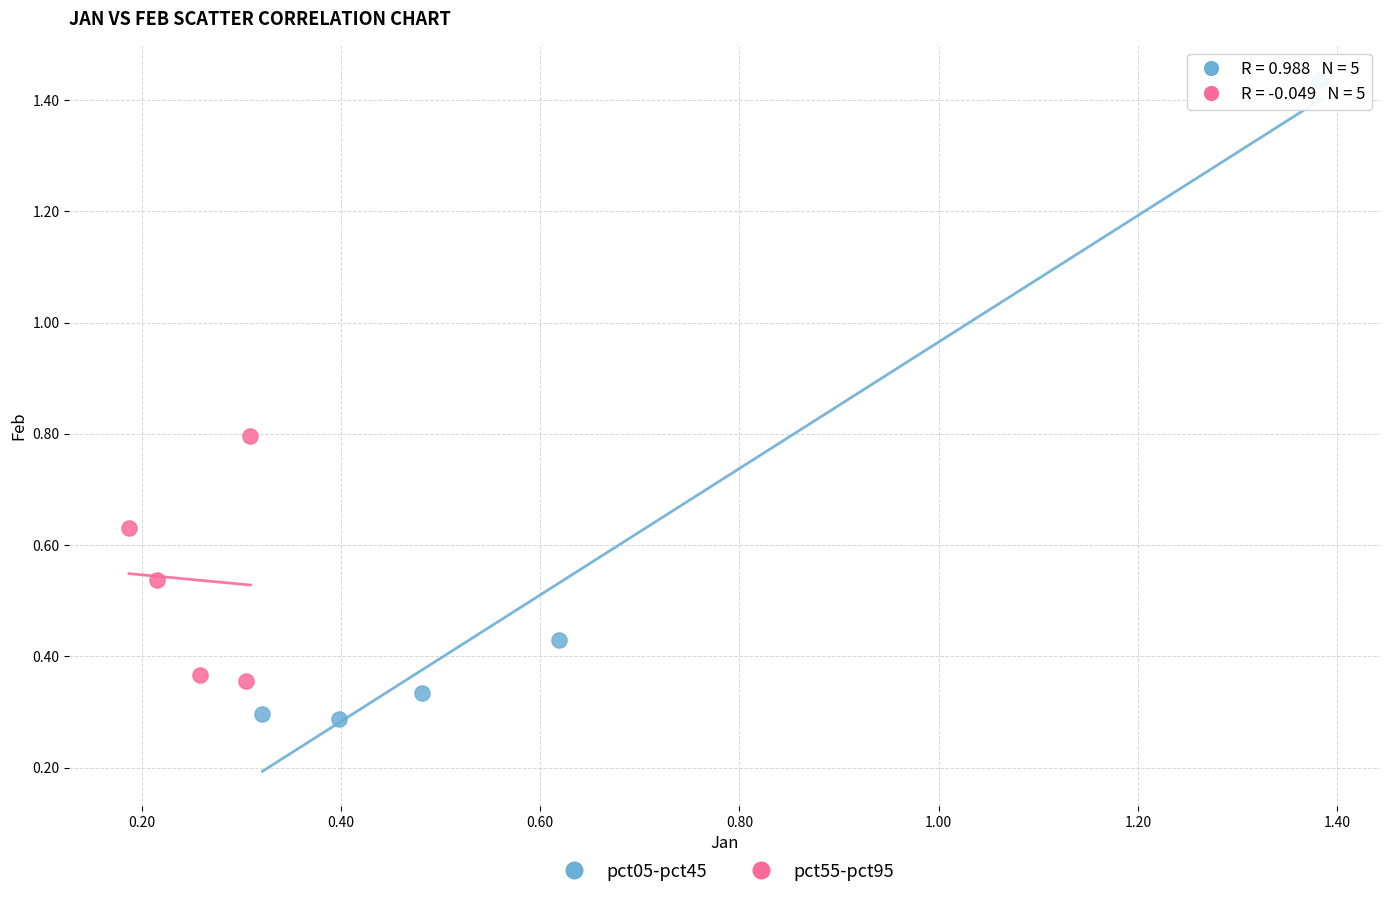

What are all the series names shown in the legend?

pct05-pct45, pct55-pct95